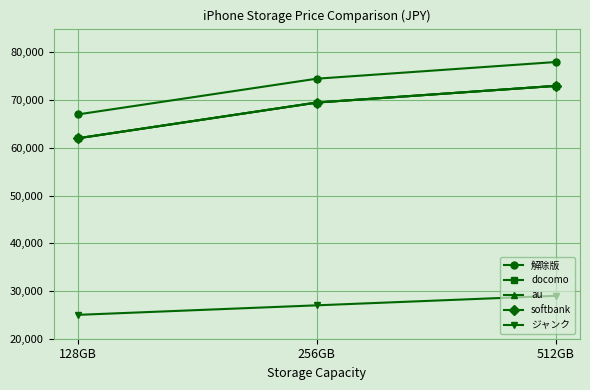

What is the average value of the au series?

68167